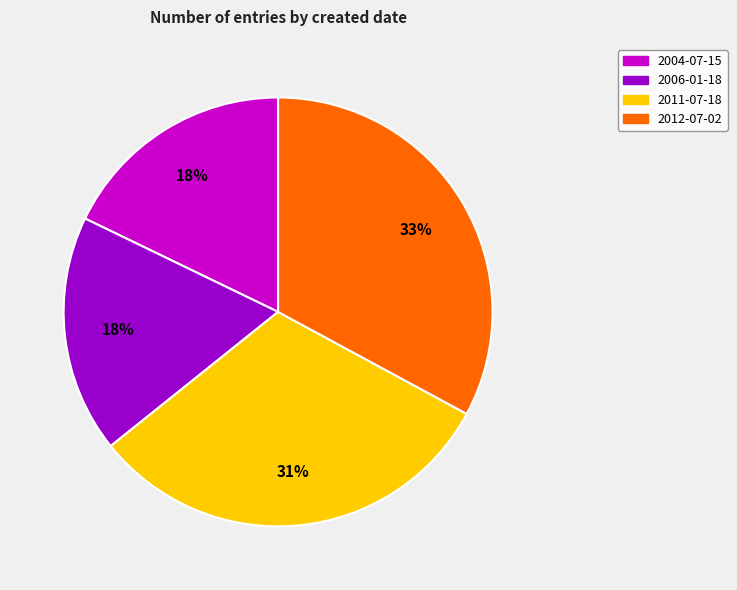

To the nearest percent, what is the average slice percentage?

25%